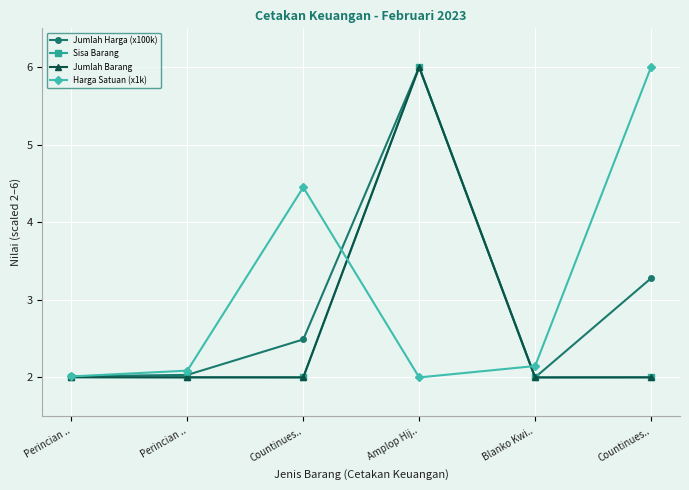

True or false: Jumlah Barang and Jumlah Harga (x100k) cross at least once.

False